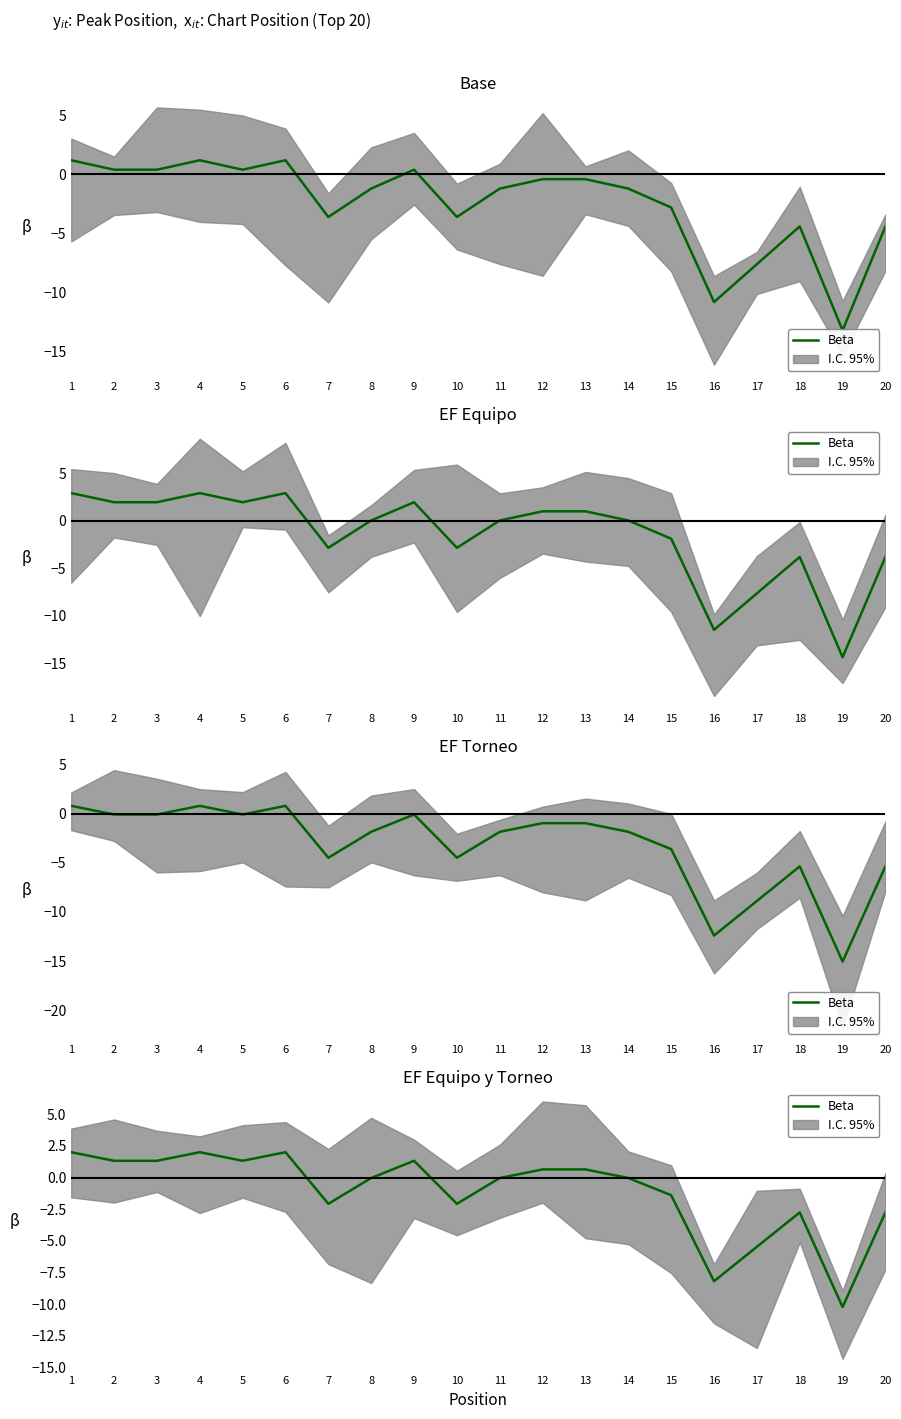

How many interior local peaks (higher than both neighbors) does the data have?

4